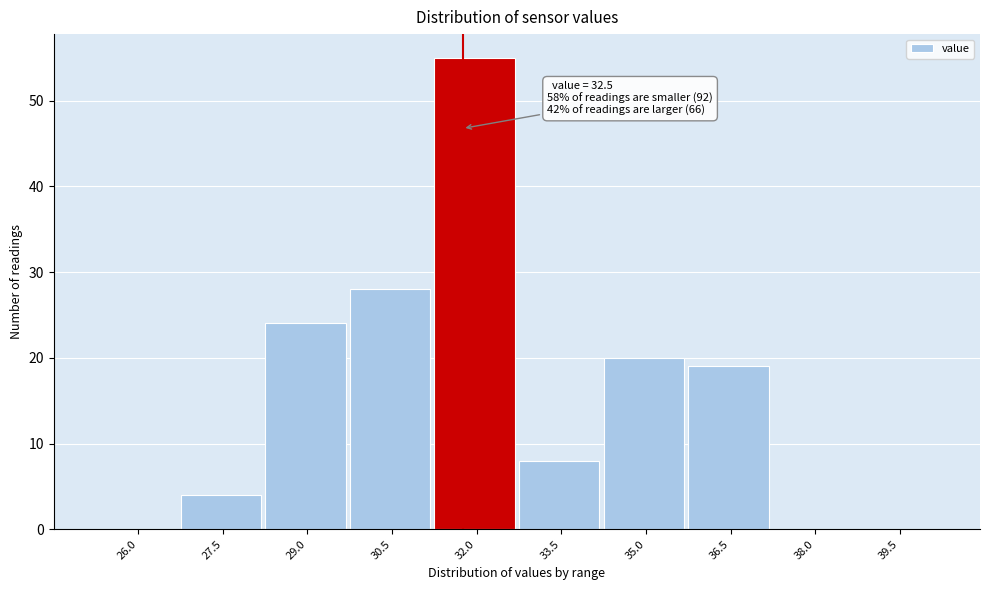

Reading left to right, transcribe all the data shown in this chart.

26.0=0	27.5=4	29.0=24	30.5=28	32.0=55	33.5=8	35.0=20	36.5=19	38.0=0	39.5=0